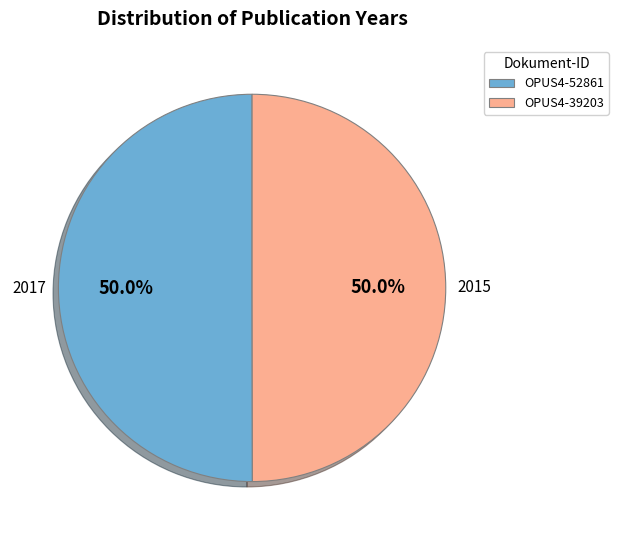

Is it true that OPUS4-52861 is 50% of the pie?

True